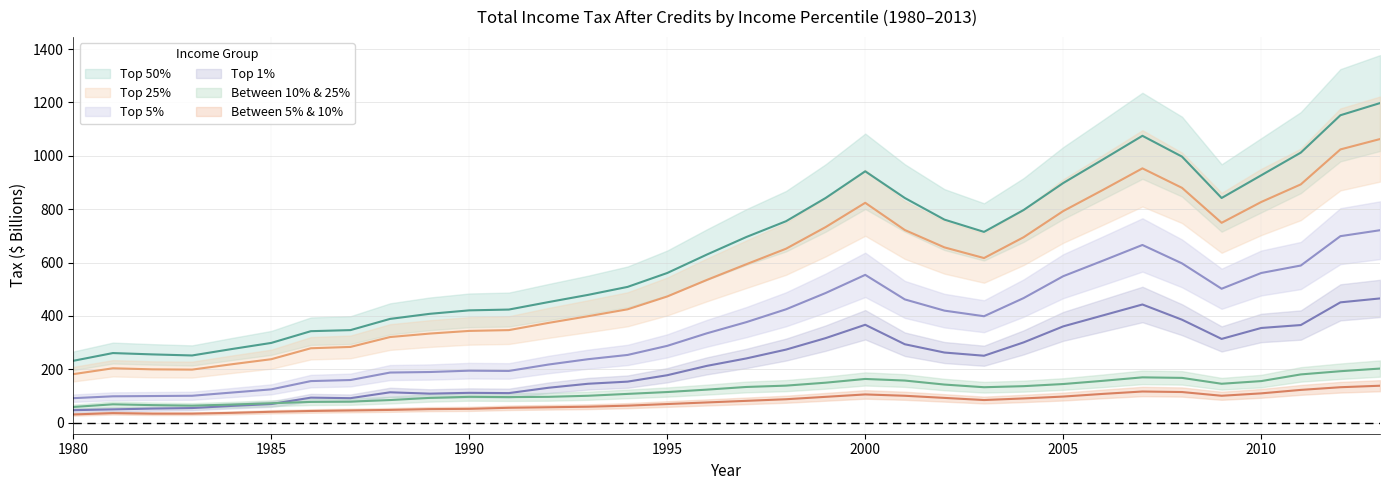

Which has a higher value, 2012 or 2013?

2013